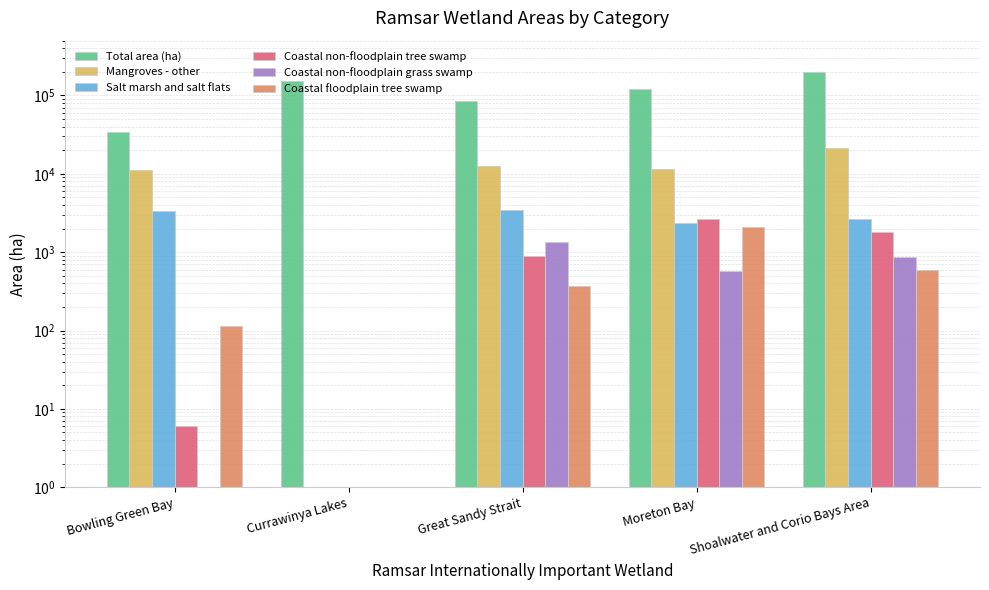

Which series changed the most between Great Sandy Strait and Moreton Bay?

Total area (ha)